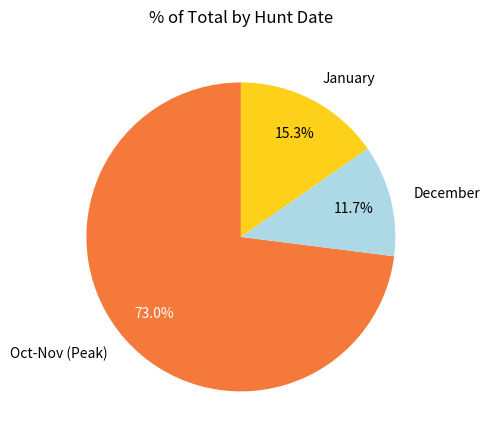

To the nearest percent, what is the average slice percentage?

33%